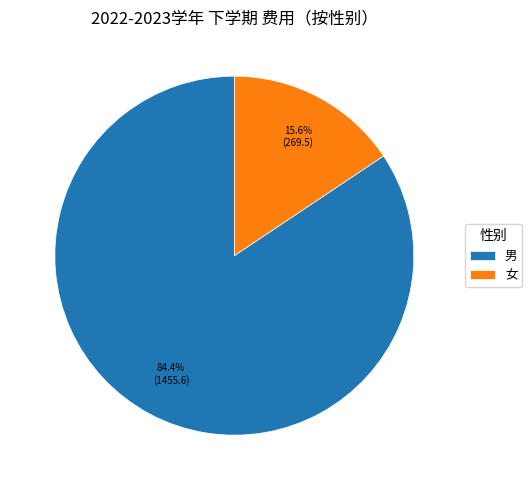

What is the smallest slice in the pie chart?

女